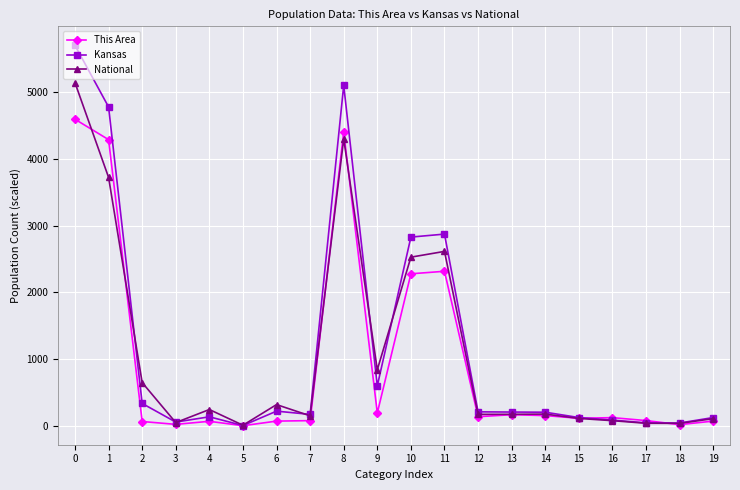

What is the difference between the highest and lowest values at 10?

550.8